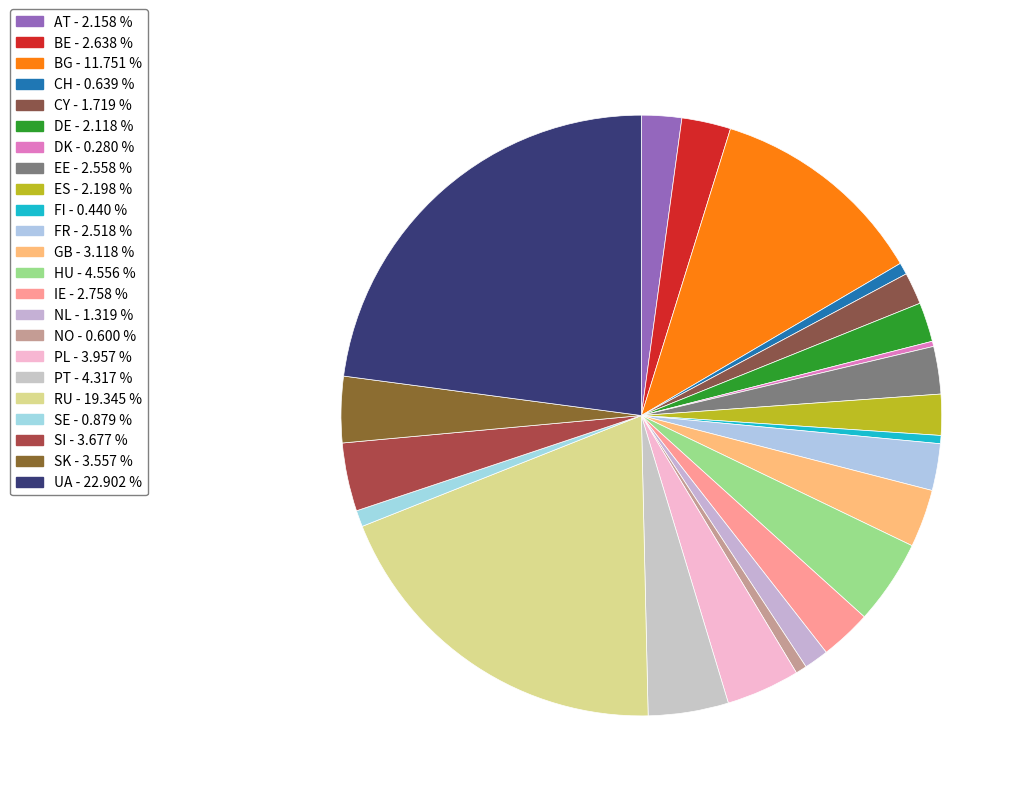

Which has a higher value, RU or GB?

RU